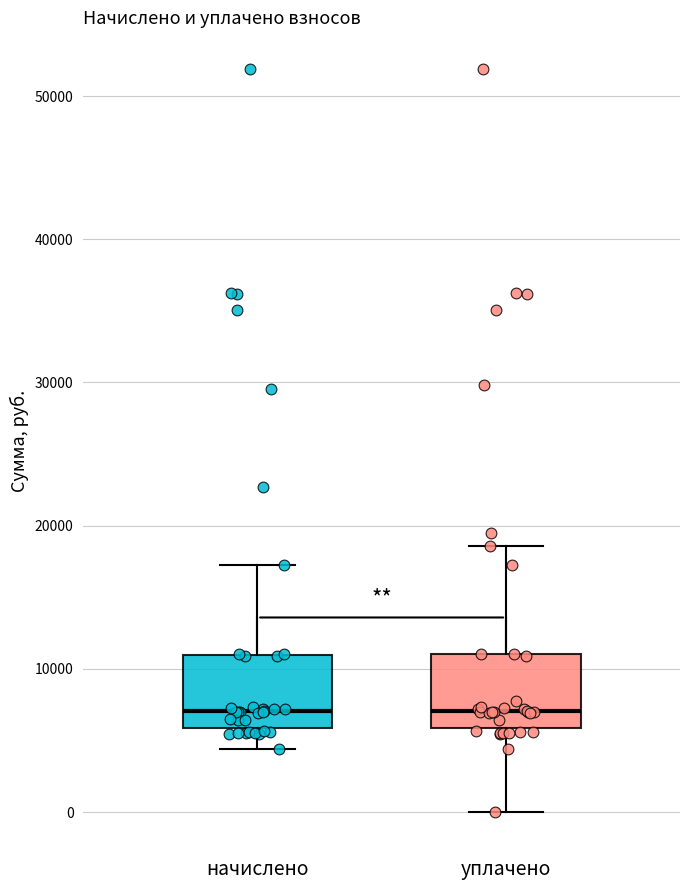

Where is the upper edge of the box for уплачено on the y-axis? The values are not printed on the chart, so give them approximately, as read against the axis.

11000